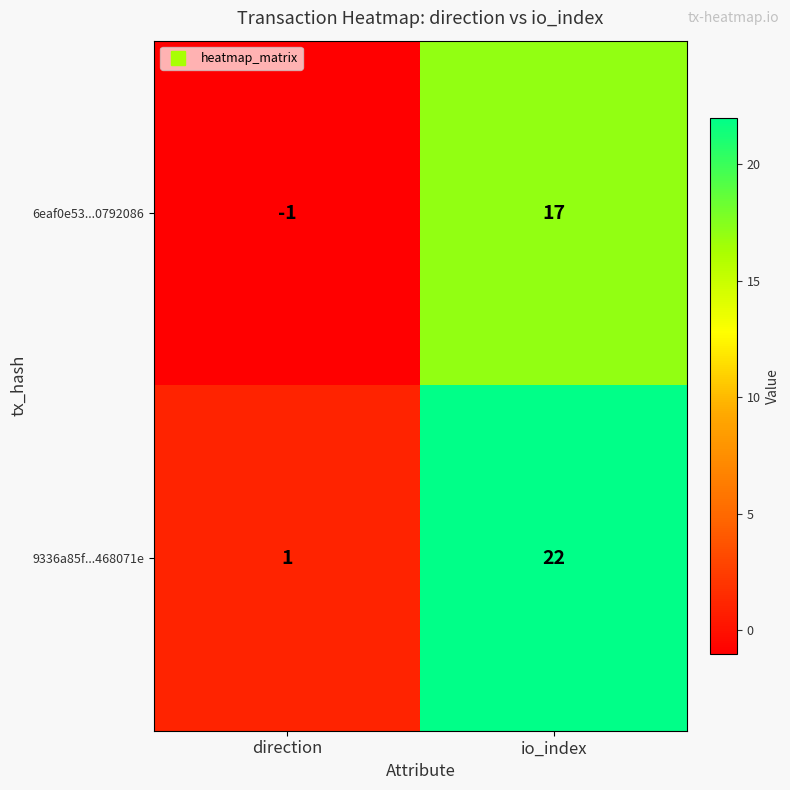

List the series in order of their peak value, lowest first.

6eaf0e53...0792086, 9336a85f...468071e